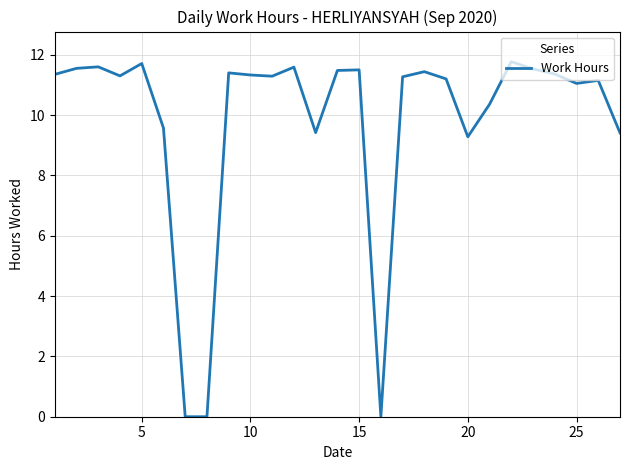

What is the difference between the maximum and minimum values?

11.8